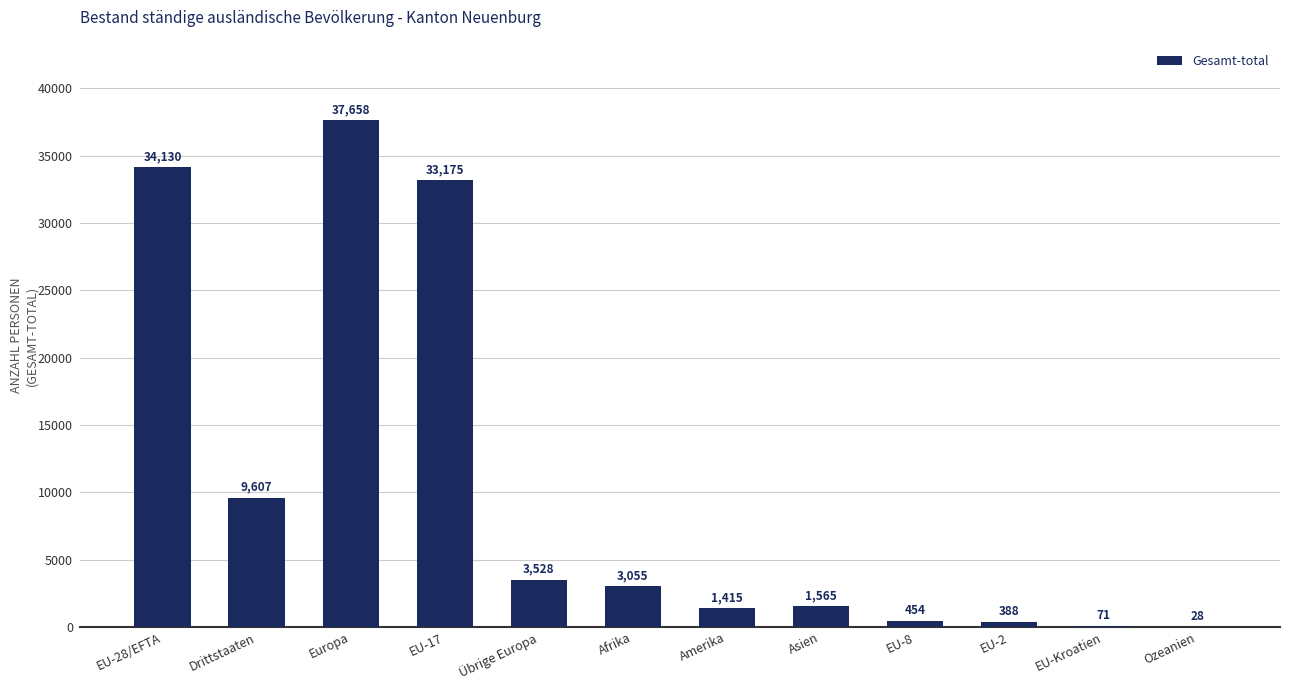

What is the change in value from Drittstaaten to Asien?

-8042